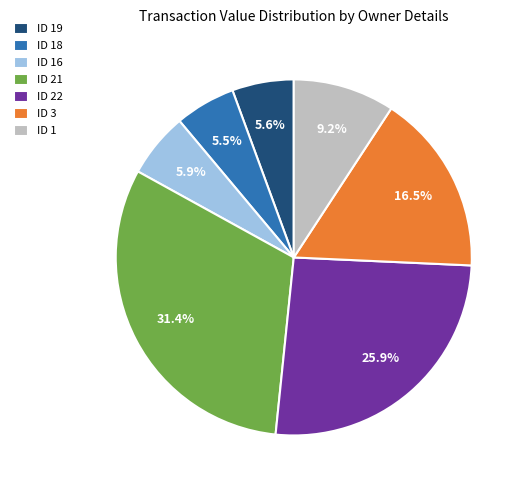

Which slice is the largest?

ID 21